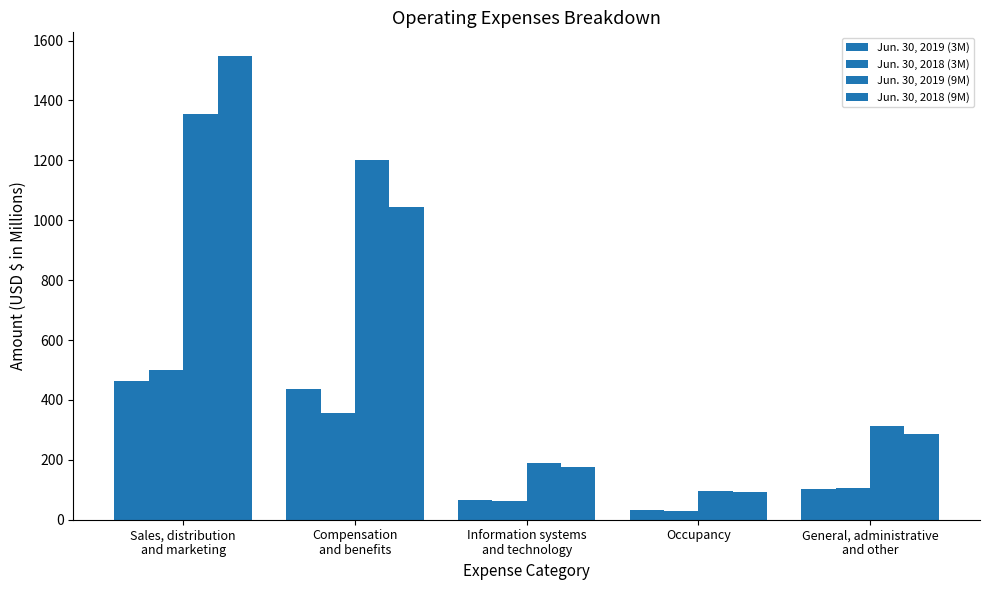

Are the bars grouped side by side (vs. stacked)?

Yes